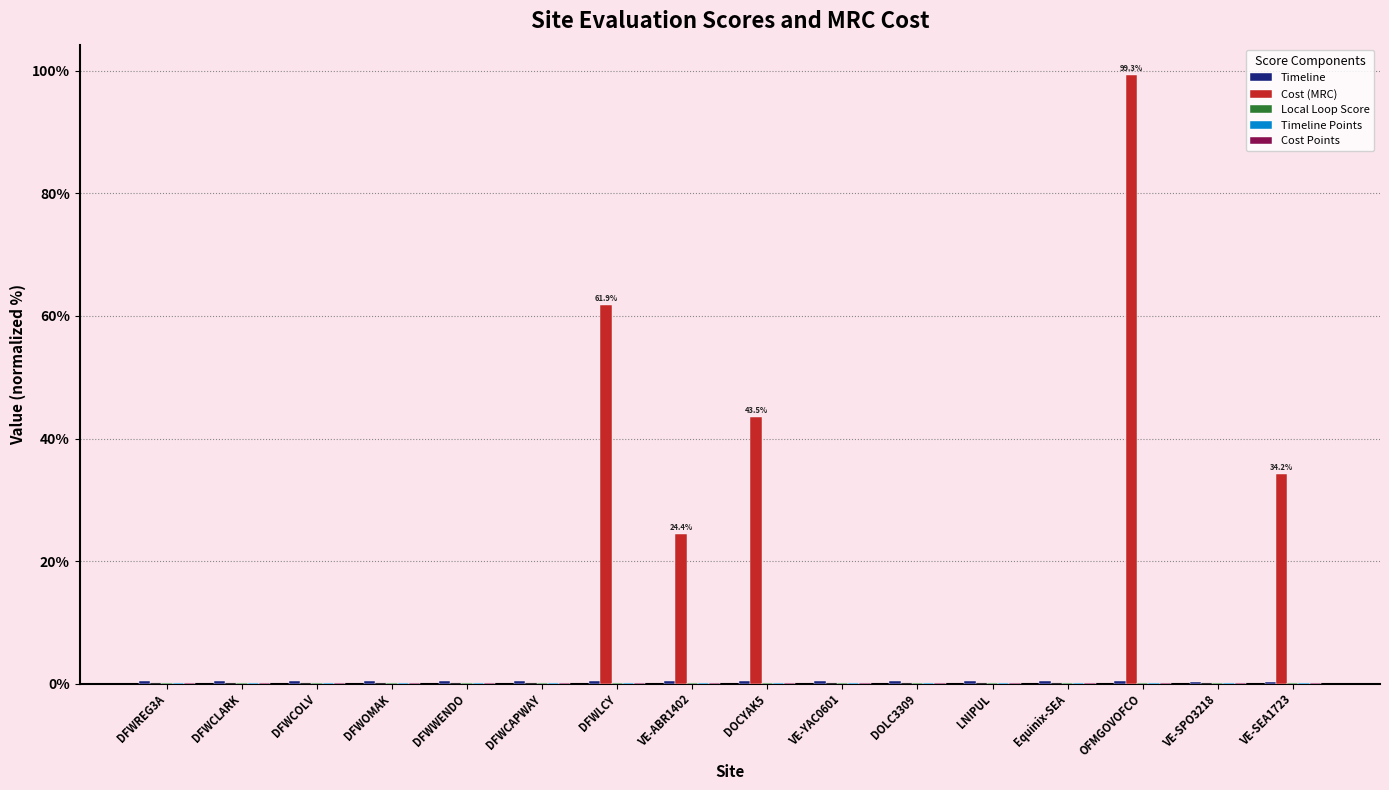

Which label corresponds to the largest value in the chart?

OFMGOVOFCO